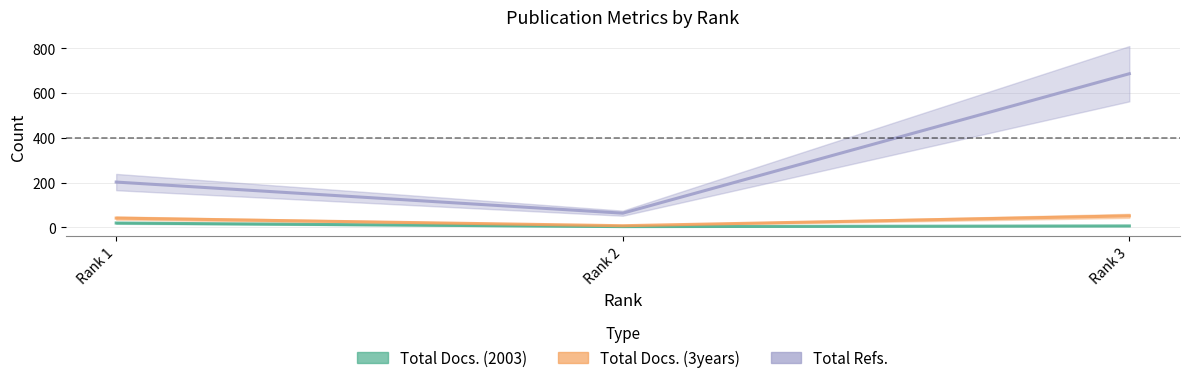

What is the value of the Total Refs. point at the 2nd from the left?

63